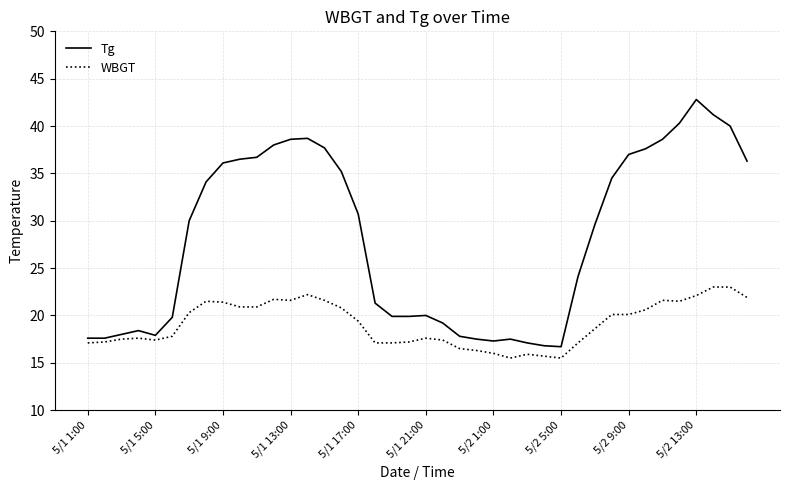

Which series has the largest range (max minus min)?

Tg